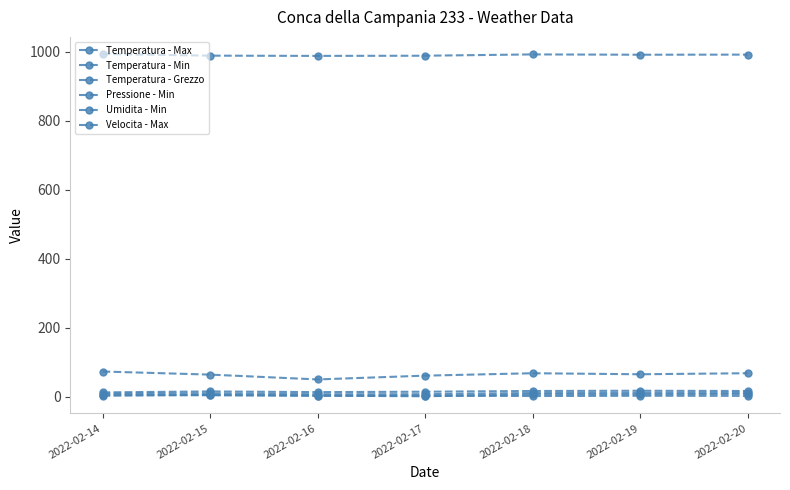

True or false: Temperatura - Min and Temperatura - Max intersect in this chart.

False